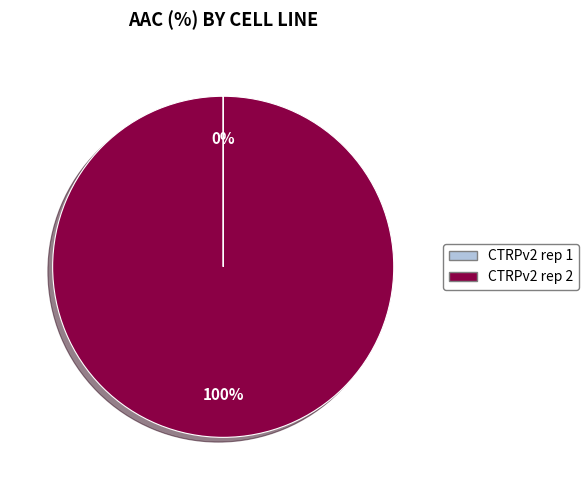

What is the largest slice in the pie chart?

CTRPv2 rep 2